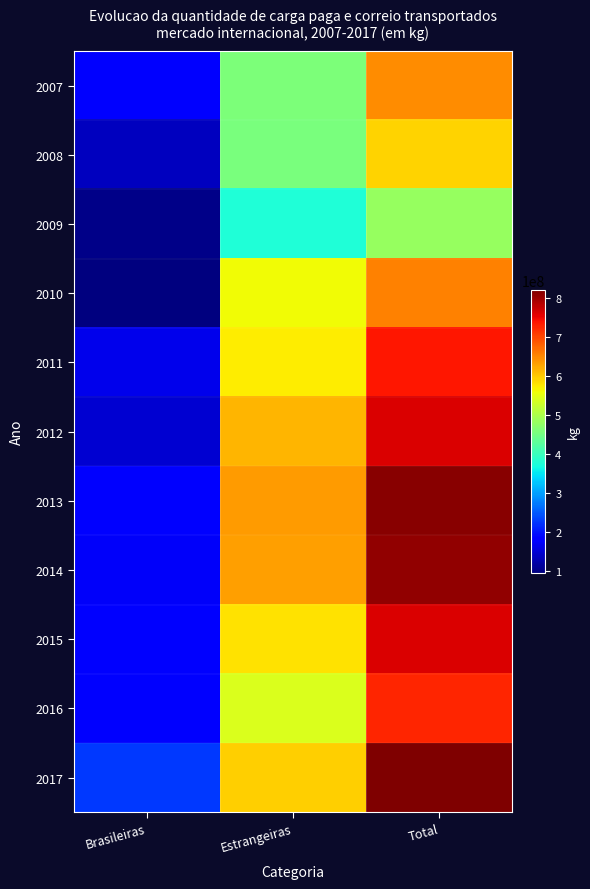

What is the difference between the highest and lowest values at Estrangeiras?

257114101